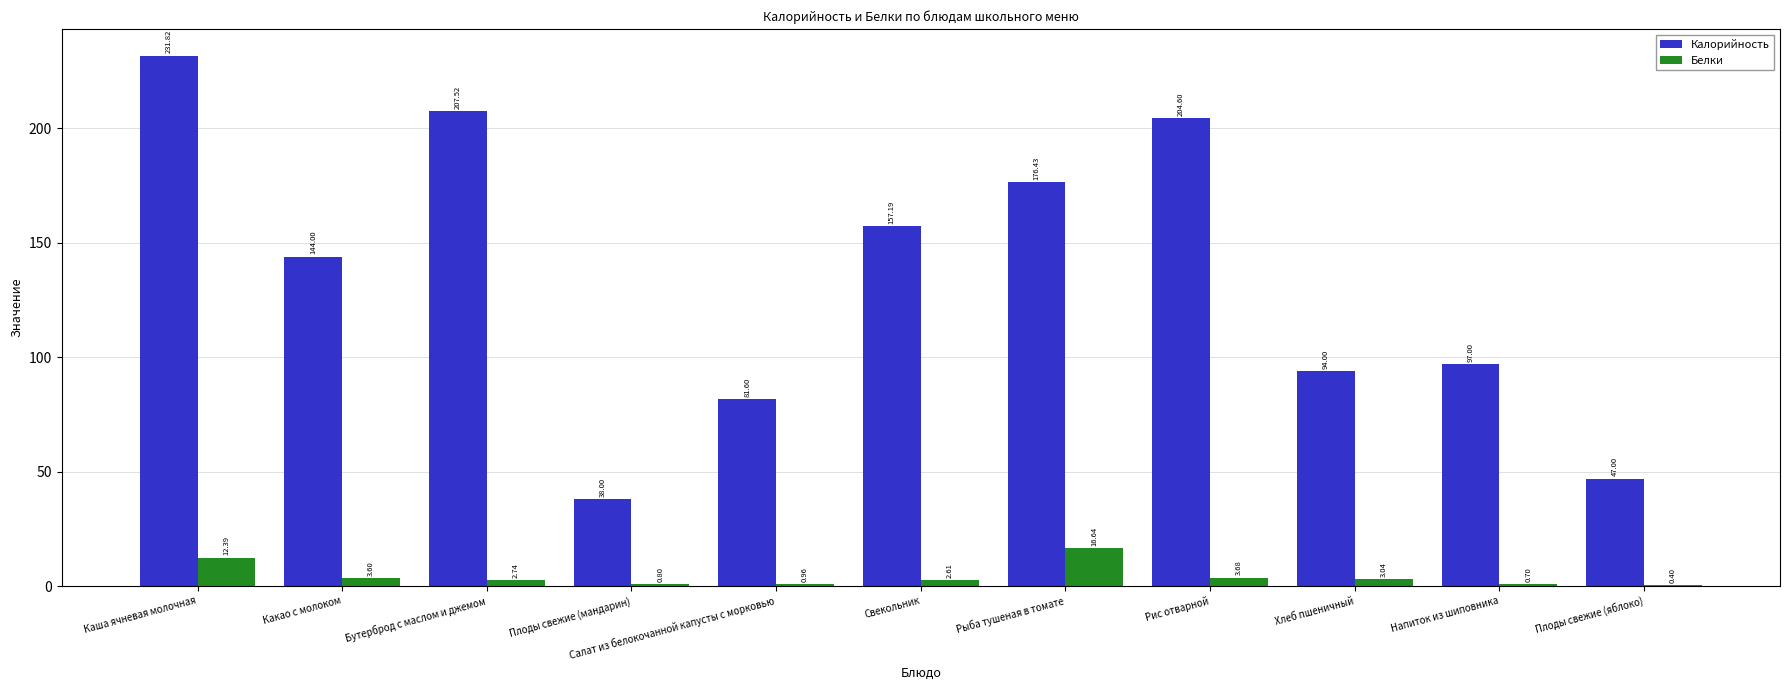

Are the bars grouped side by side (vs. stacked)?

Yes